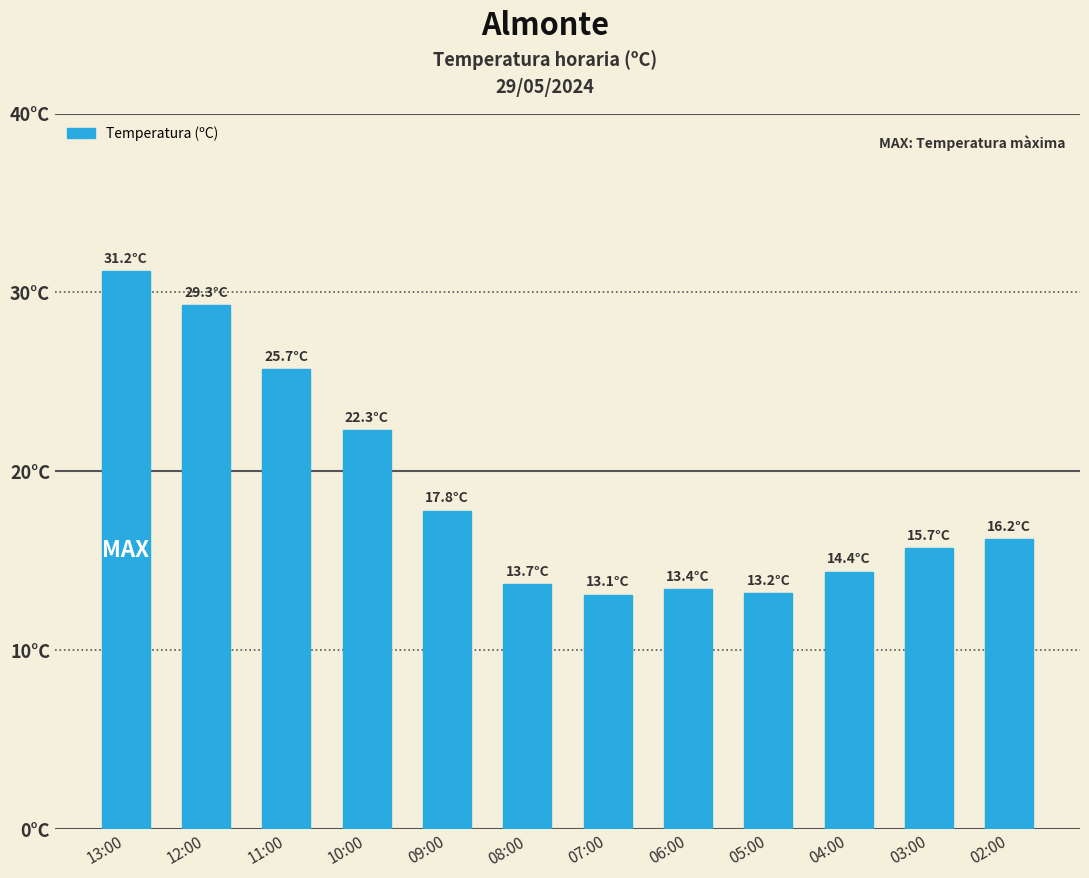

The value at 12:00 is 52.1. True or false?

False